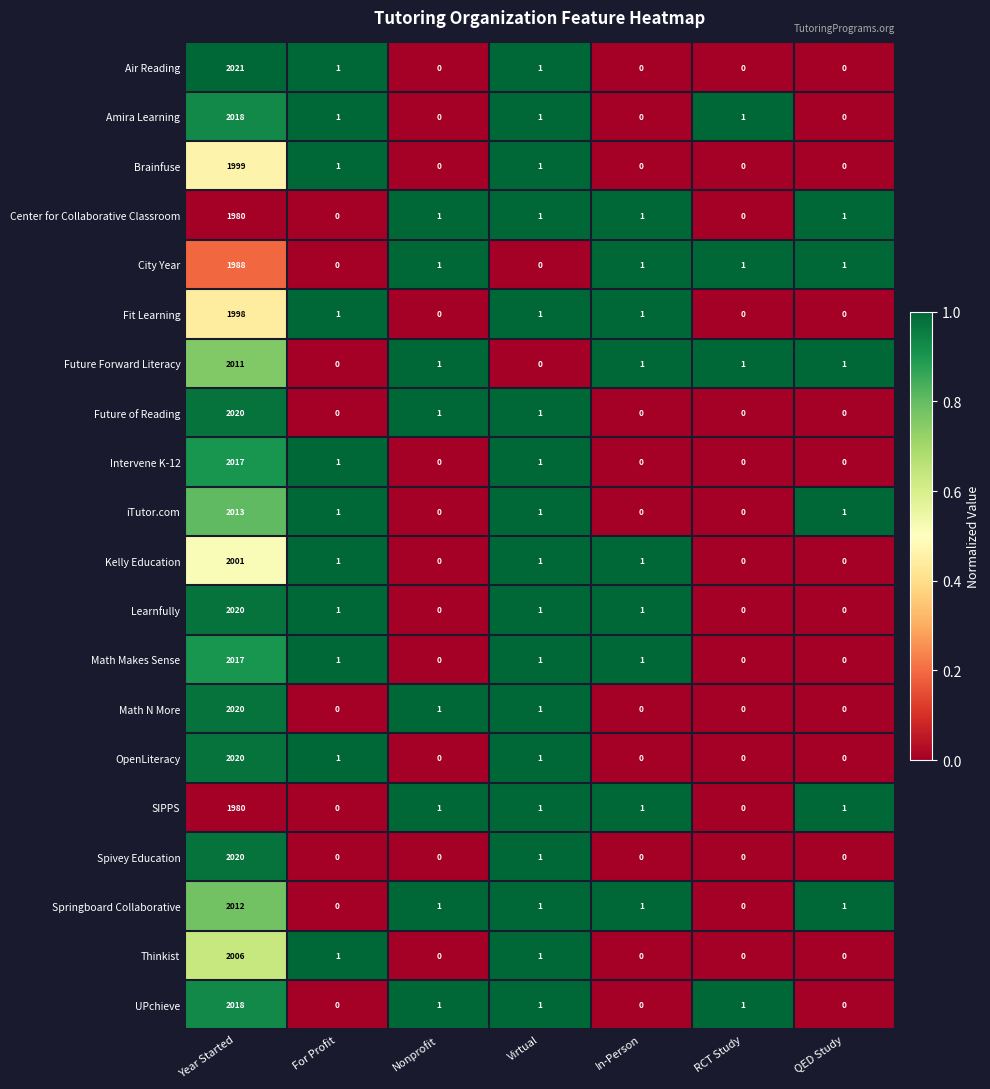

What is the total value across all series at Virtual?

18